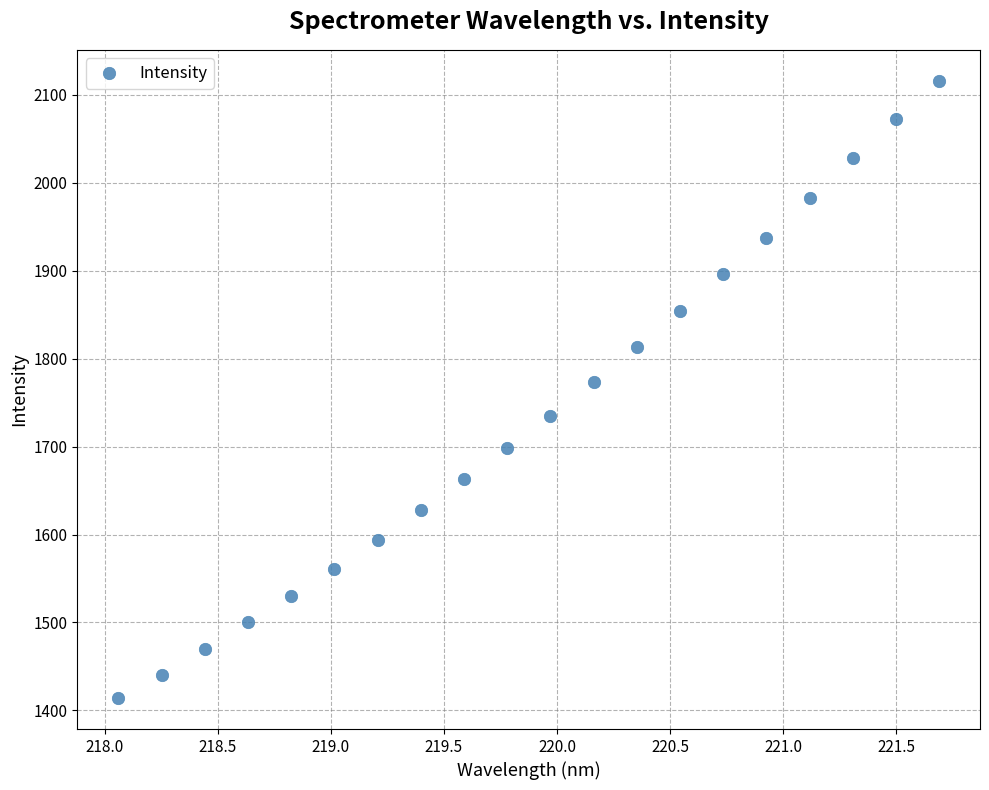

What is the range of Y values (max minus min)?

702.3